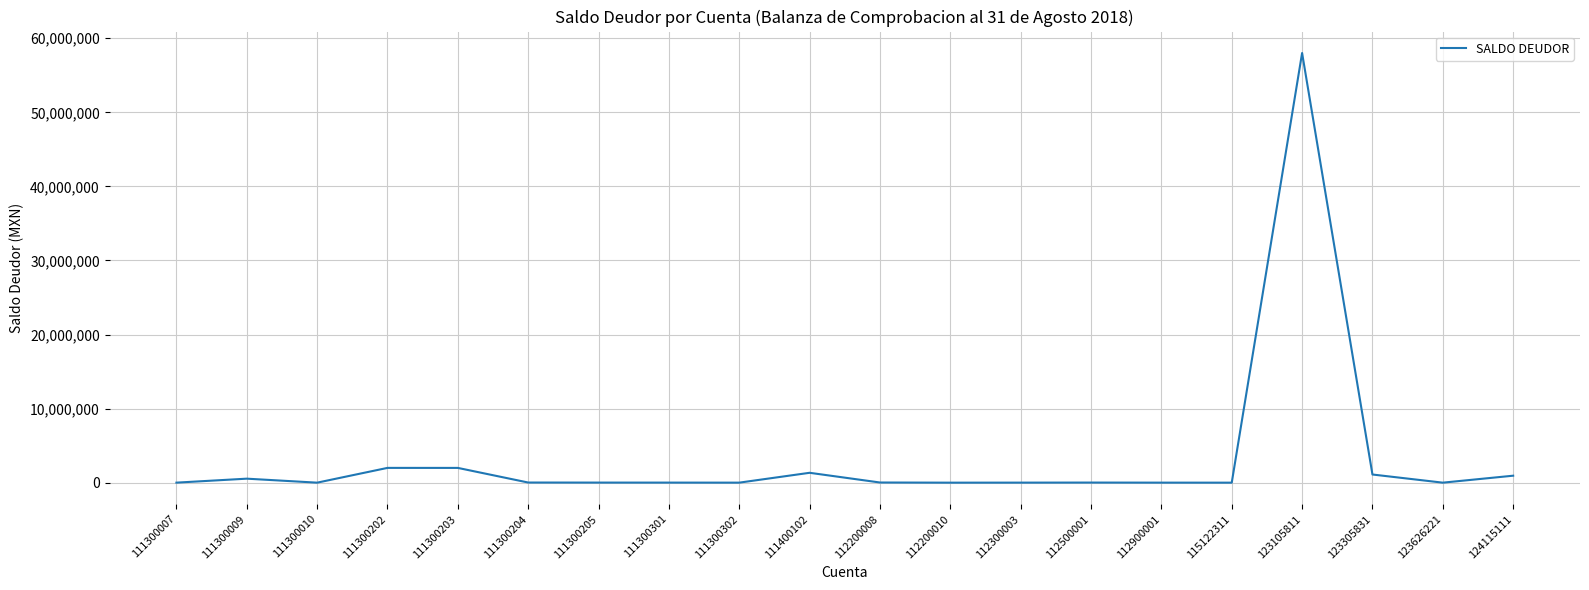

The chart shows a value of 1100000.0 at 123305831. True or false?

True